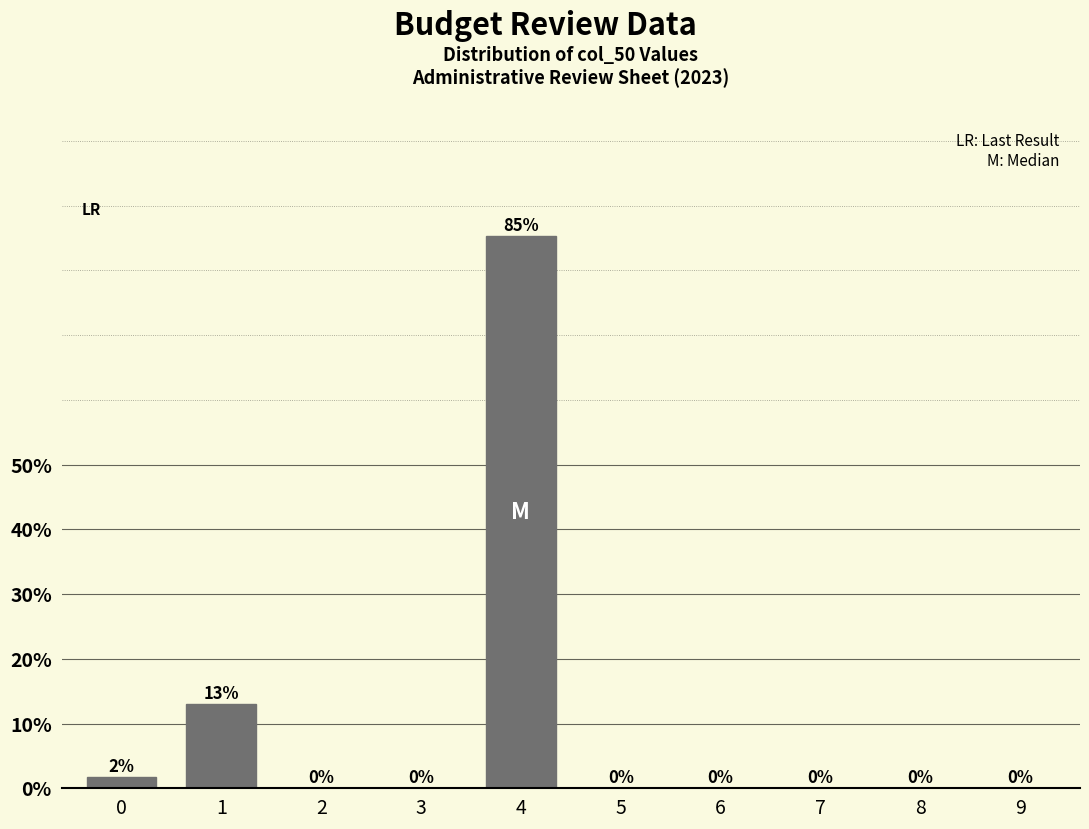

What is the greatest value displayed?

85.3